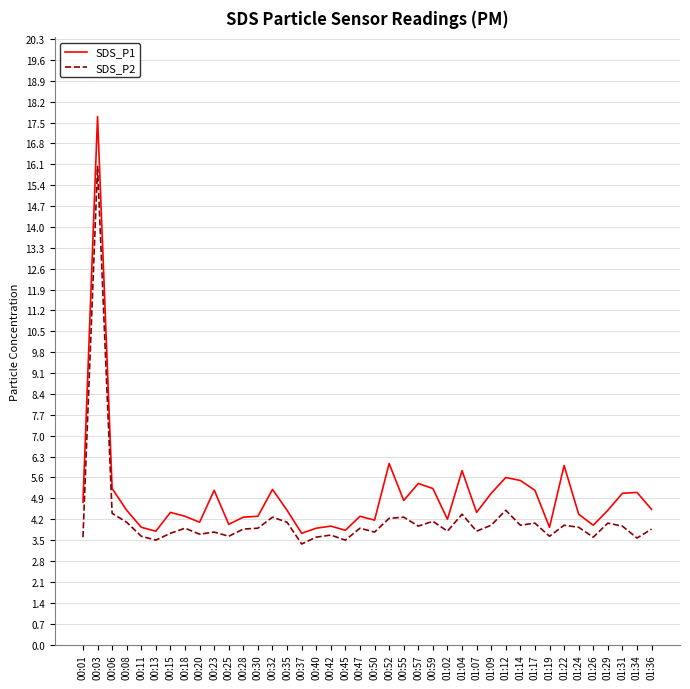

At which category is the sum across all series the highest?

00:03